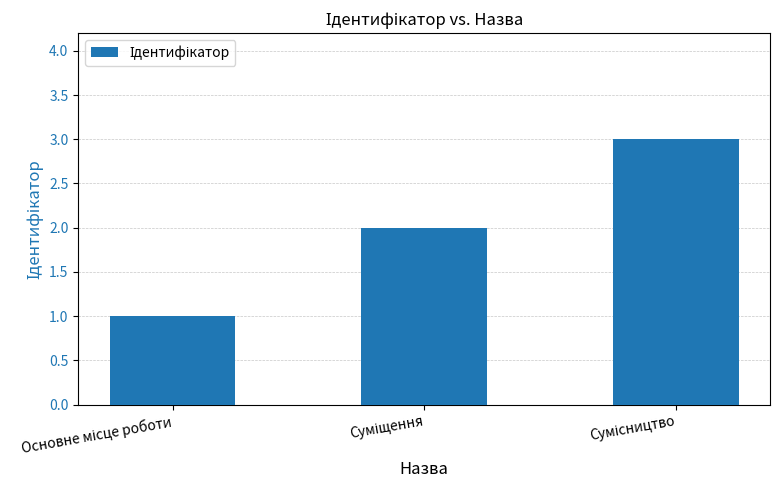

What is the sum of all values?

6